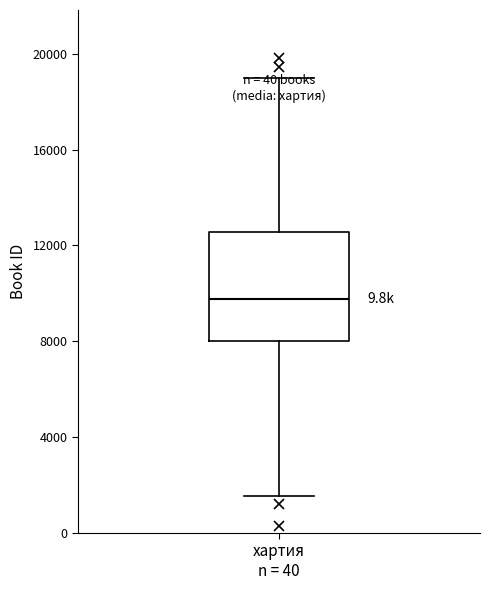

Read this box plot against the y-axis: the position of the median line, the range covered by the box, and the ends of both whiskers. The values are not printed on the chart, so give them approximately, as read against the axis.

median 10000, box 8000 to 12500, whiskers 1500 to 19000